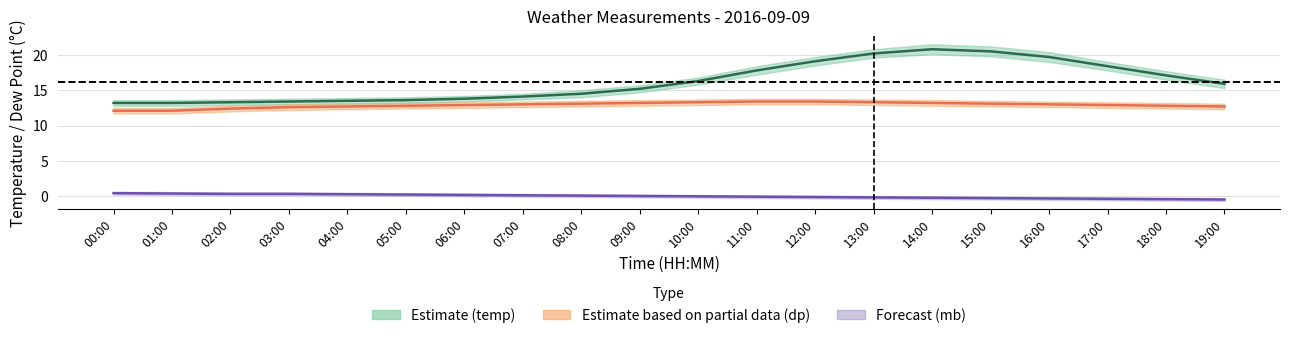

Does the chart display data point markers on the line(s)?

No